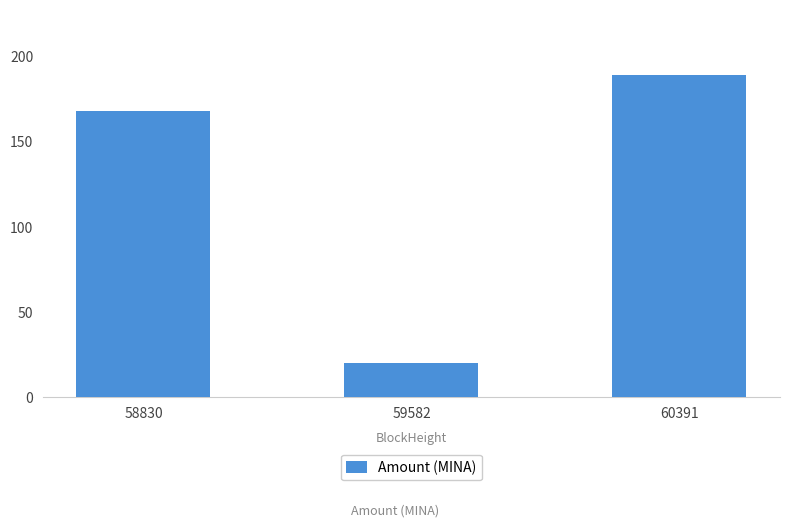

At which category does the chart reach its peak across all series?

60391